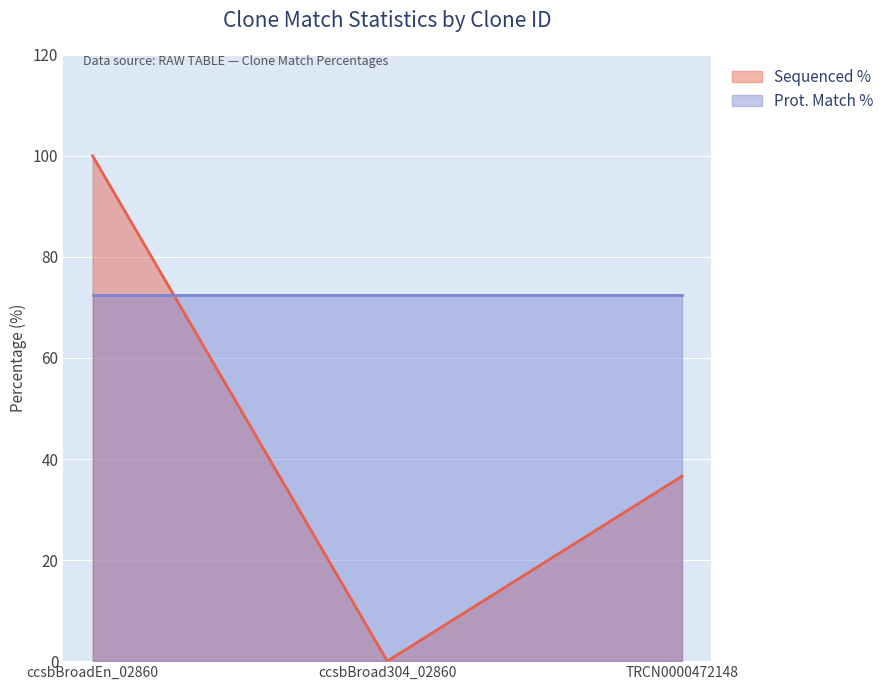

What is the label of the 1st point from the left?

ccsbBroadEn_02860